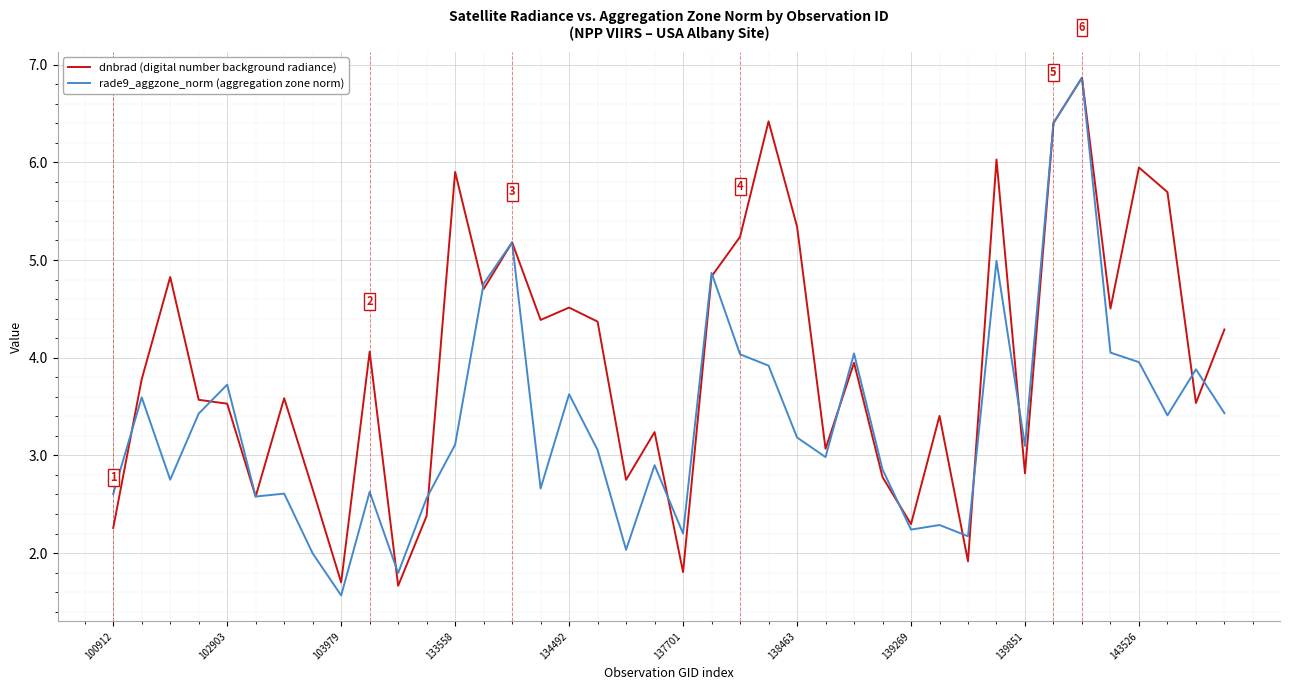

In rade9_aggzone_norm (aggregation zone norm), how many points are higher than both neighbors (excluding endpoints)?

13